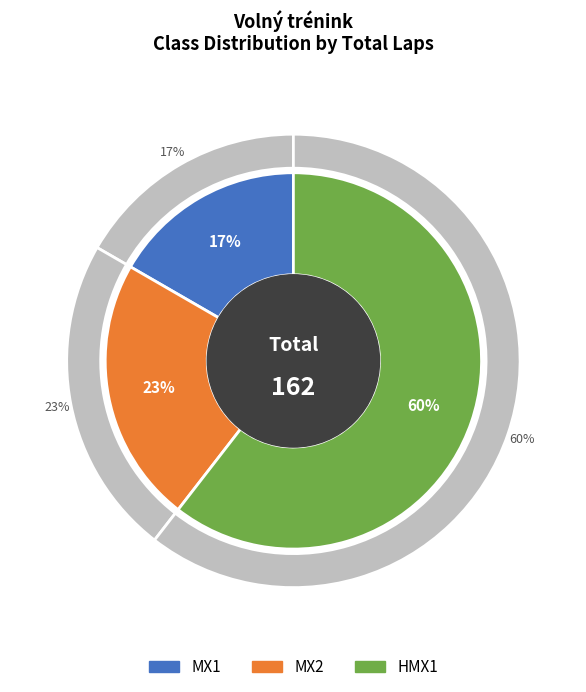

Does HMX1 represent more than half of the total?

Yes